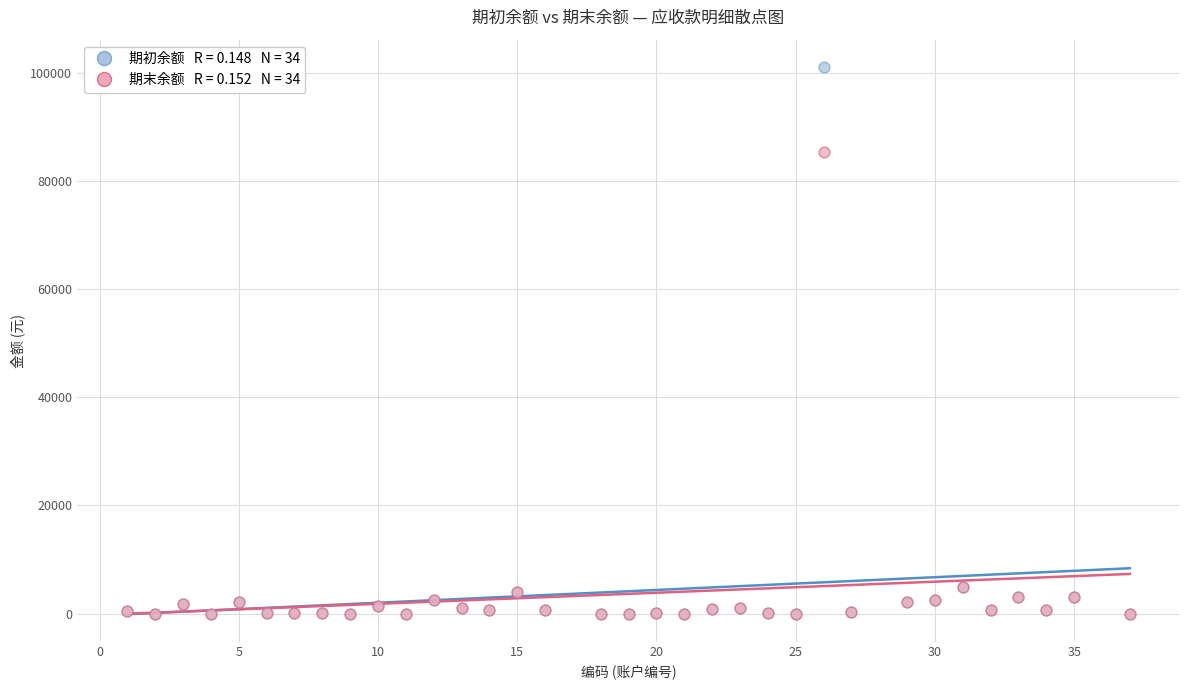

Across all series, what Y value is closest to 50512?

85397.7